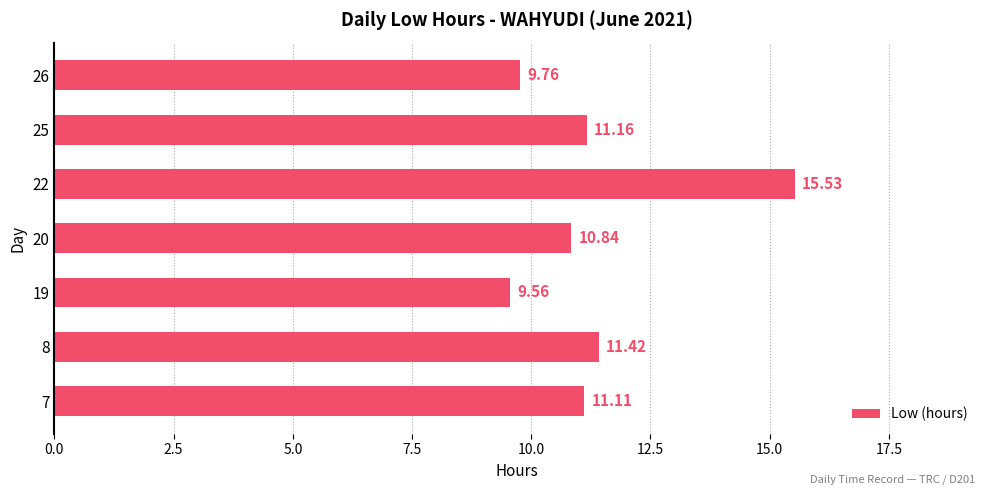

What is the change in value from 19 to 20?

+1.3